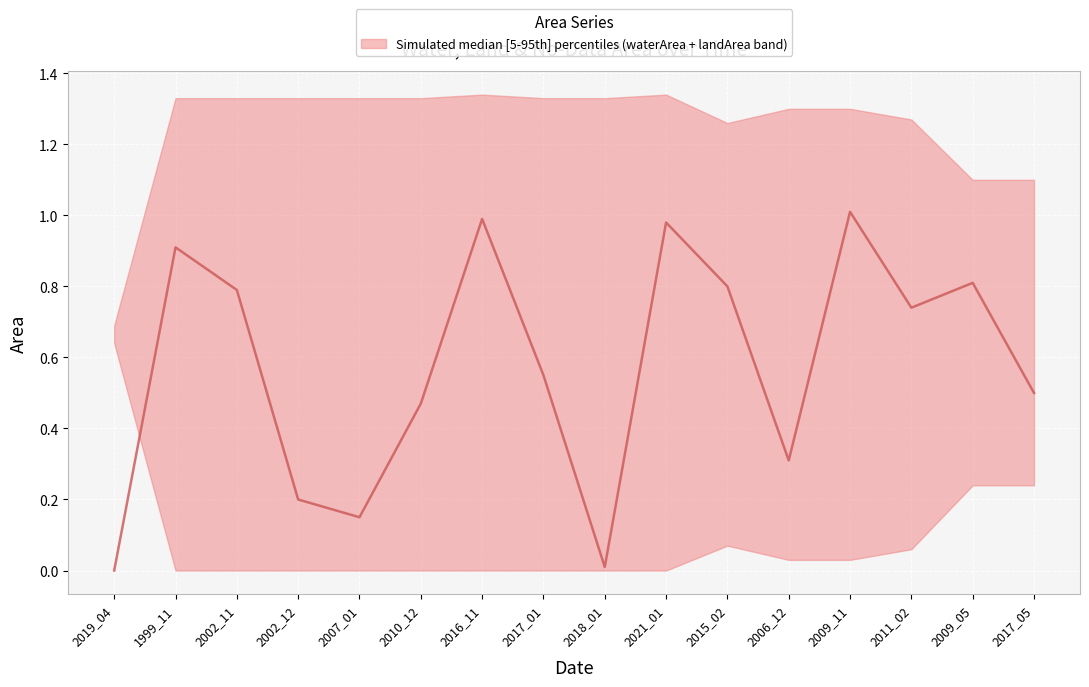

True or false: the data has more than 1 interior local peaks.

True